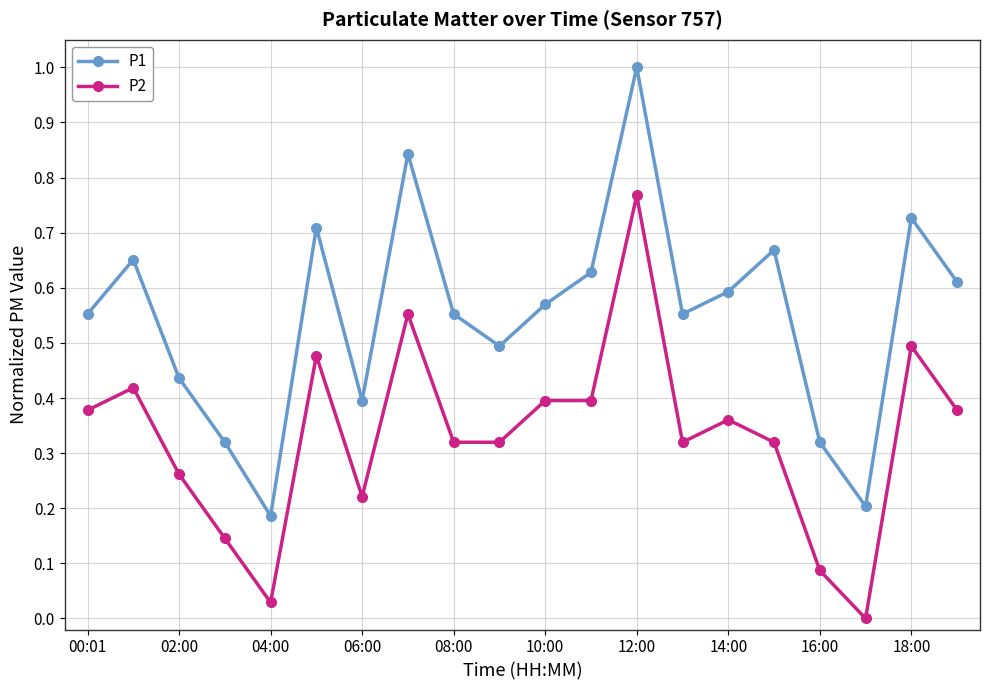

Rank the series by their average value, from highest to lowest.

P1, P2